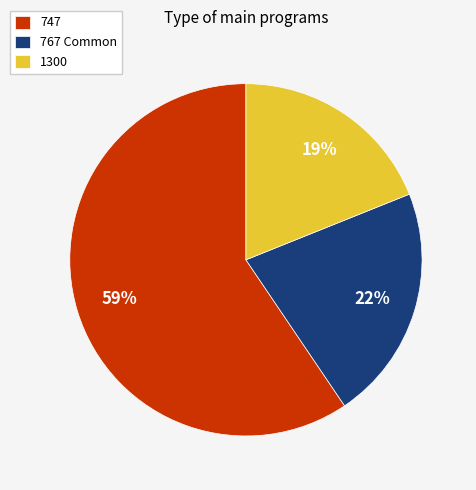

To the nearest percent, what is the combined percentage of 767 Common and 747?

81%